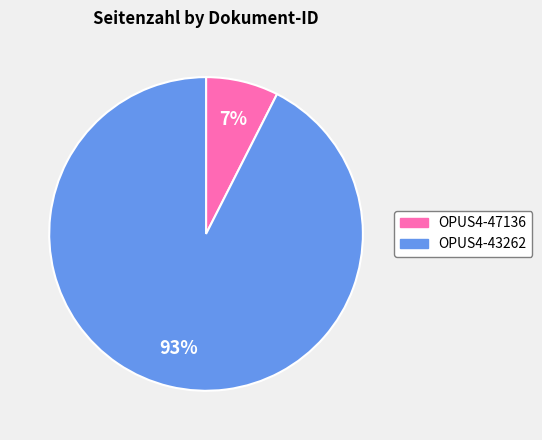

To the nearest percent, what portion does OPUS4-47136 represent?

7%